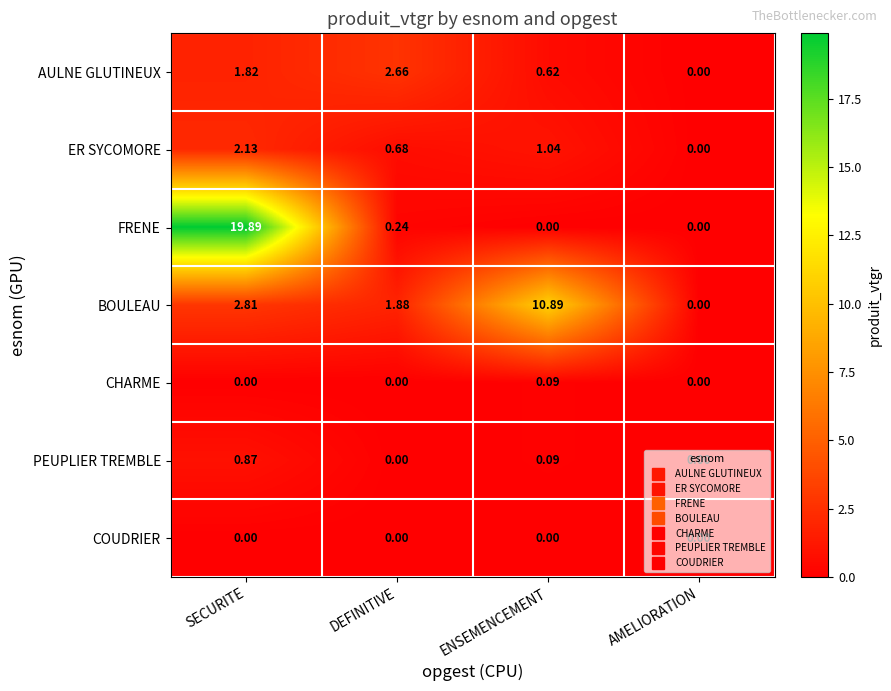

How many series are shown in this chart?

7